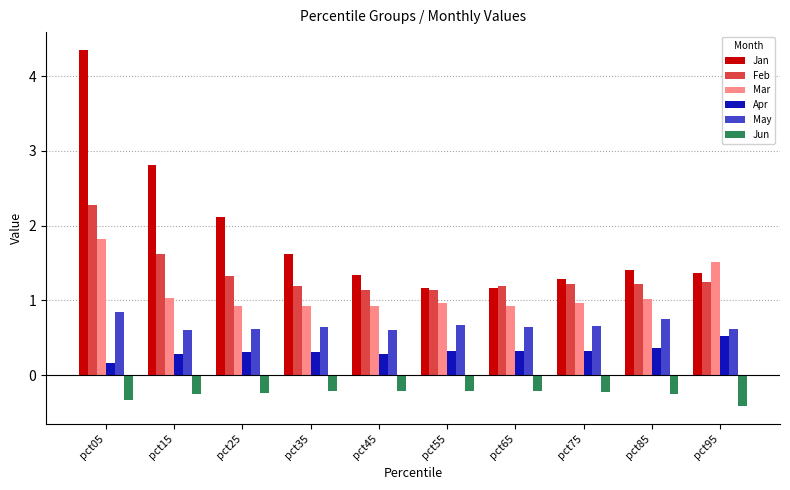

What is the difference between the highest and lowest values at pct55?

1.4